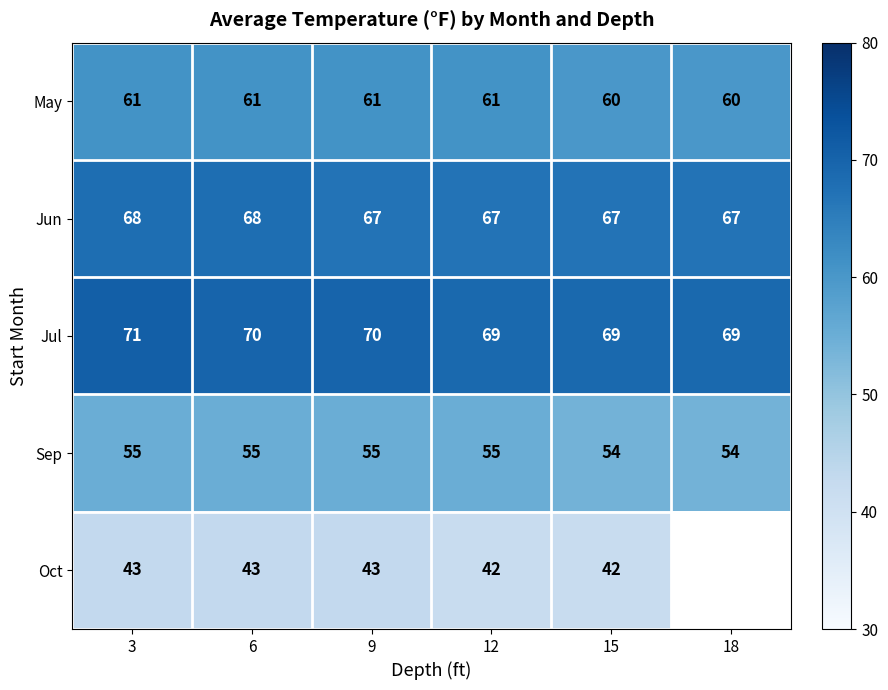

What is the highest value of the Sep series?

55